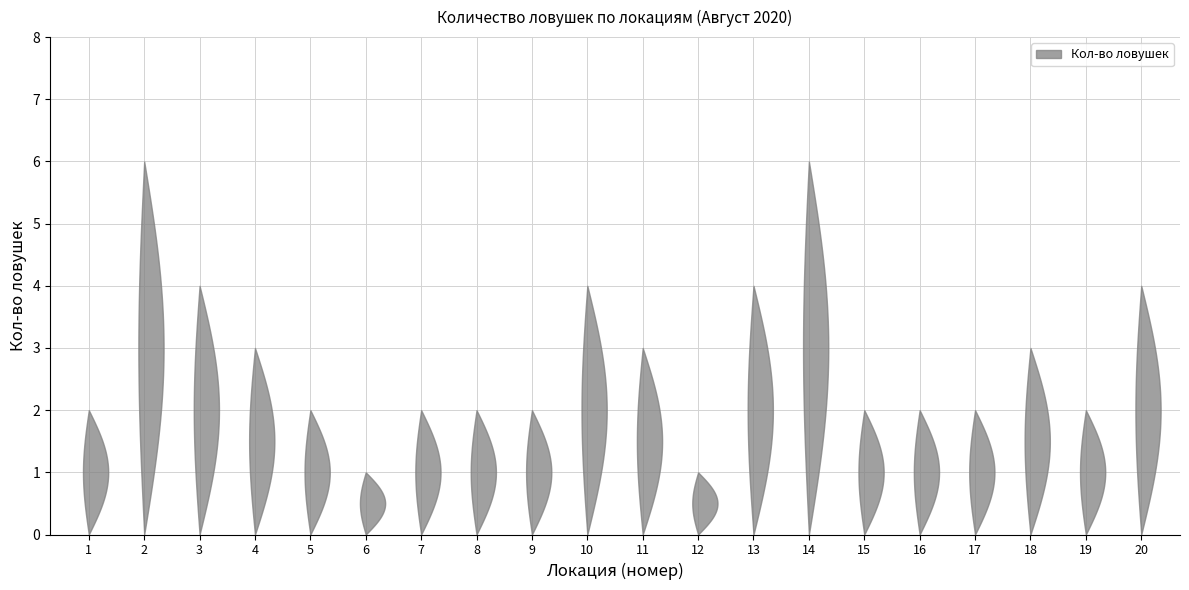

Reading right to left, transcribe all the data shown in this chart.

4	2	3	2	2	2	6	4	1	3	4	2	2	2	1	2	3	4	6	2